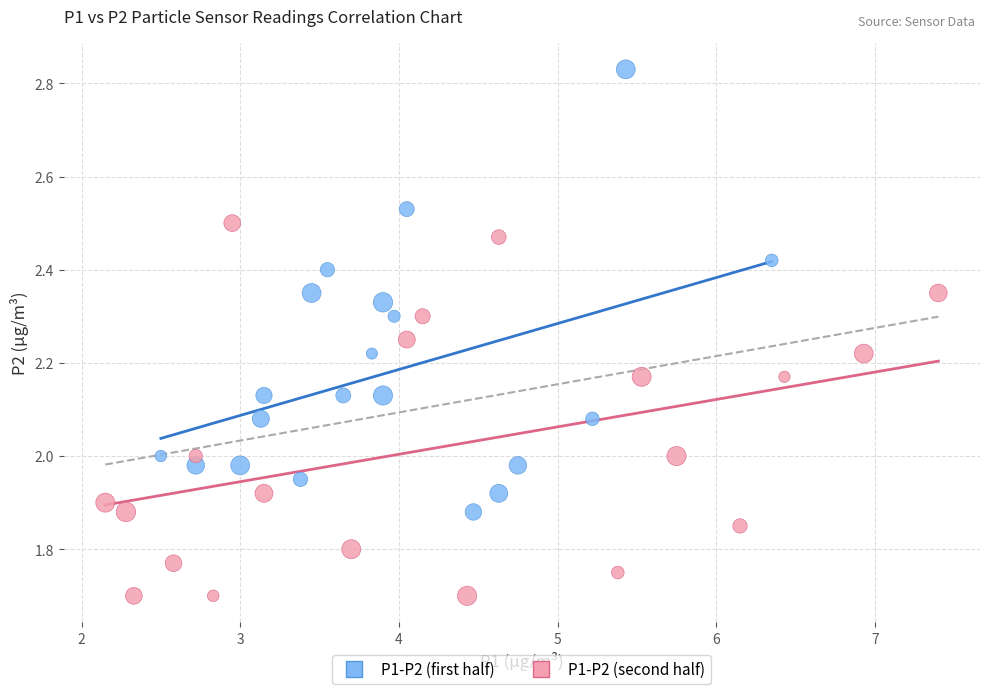

Which series contains the lowest Y value?

P1-P2 (second half)